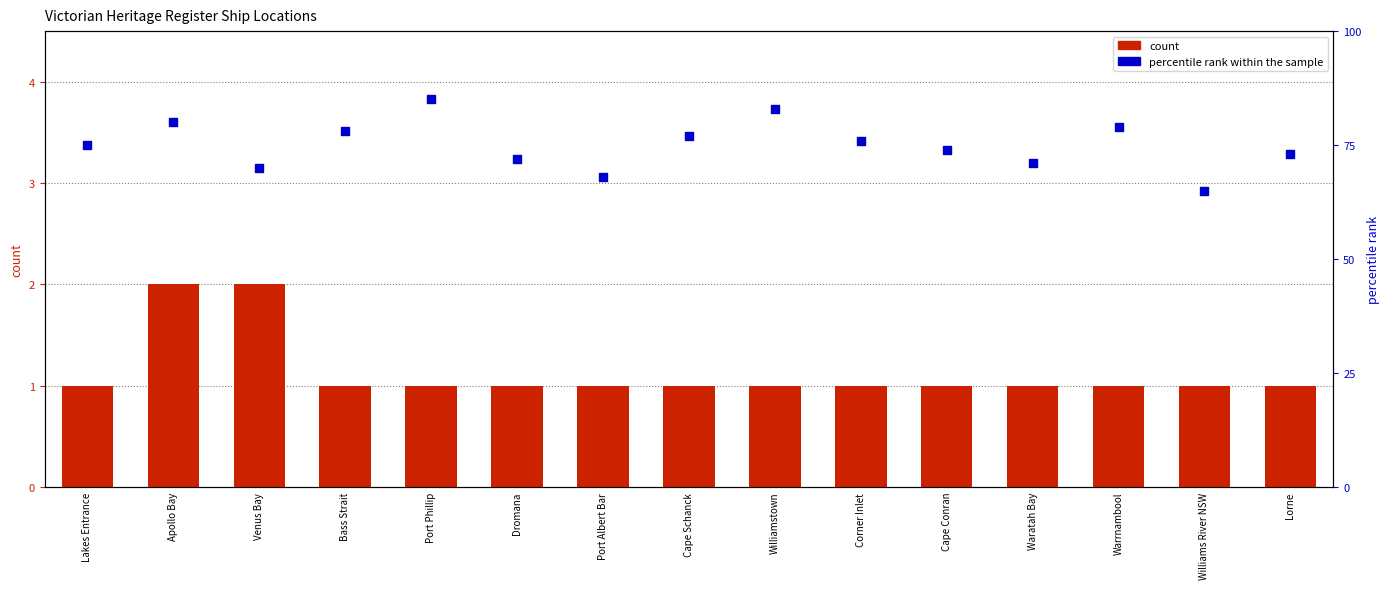

At which category is the sum across all series the highest?

Port Phillip